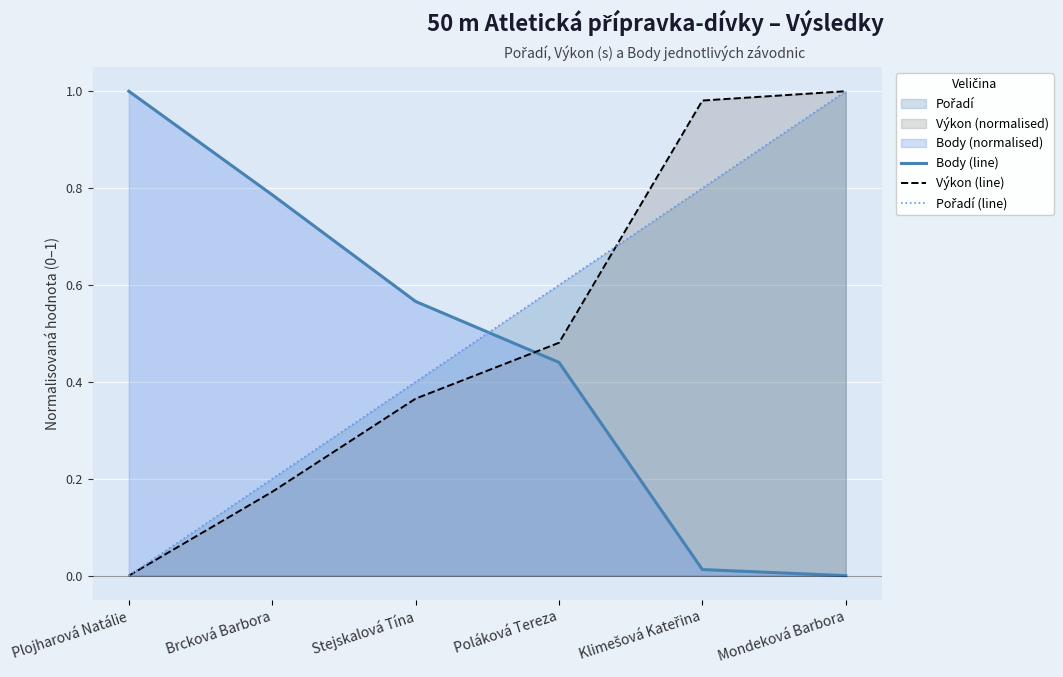

Does the chart display data point markers on the line(s)?

No